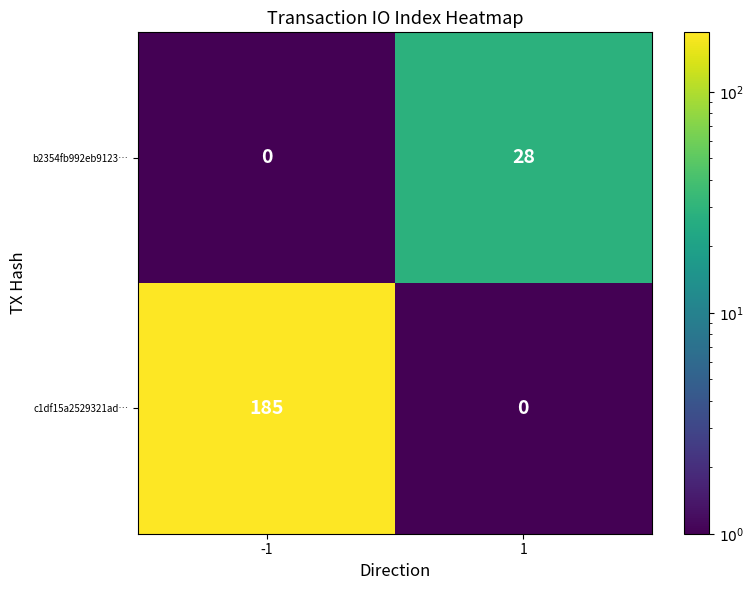

Reading left to right, list all the values displayed in this chart.

b2354fb992eb9123…: -1=0	1=28
c1df15a2529321ad…: -1=185	1=0